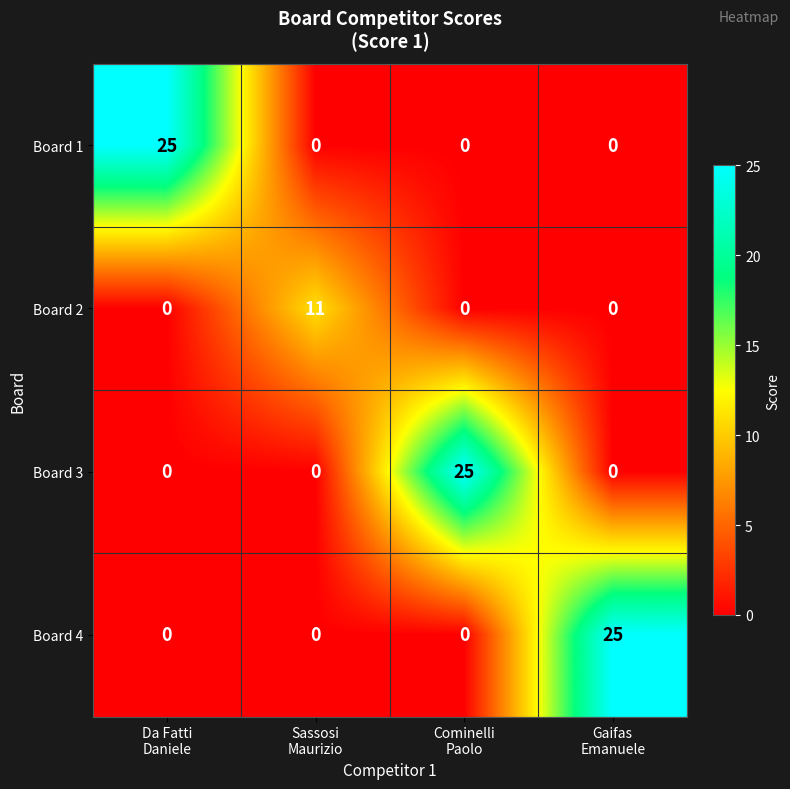

What is the highest value of the Board 3 series?

25